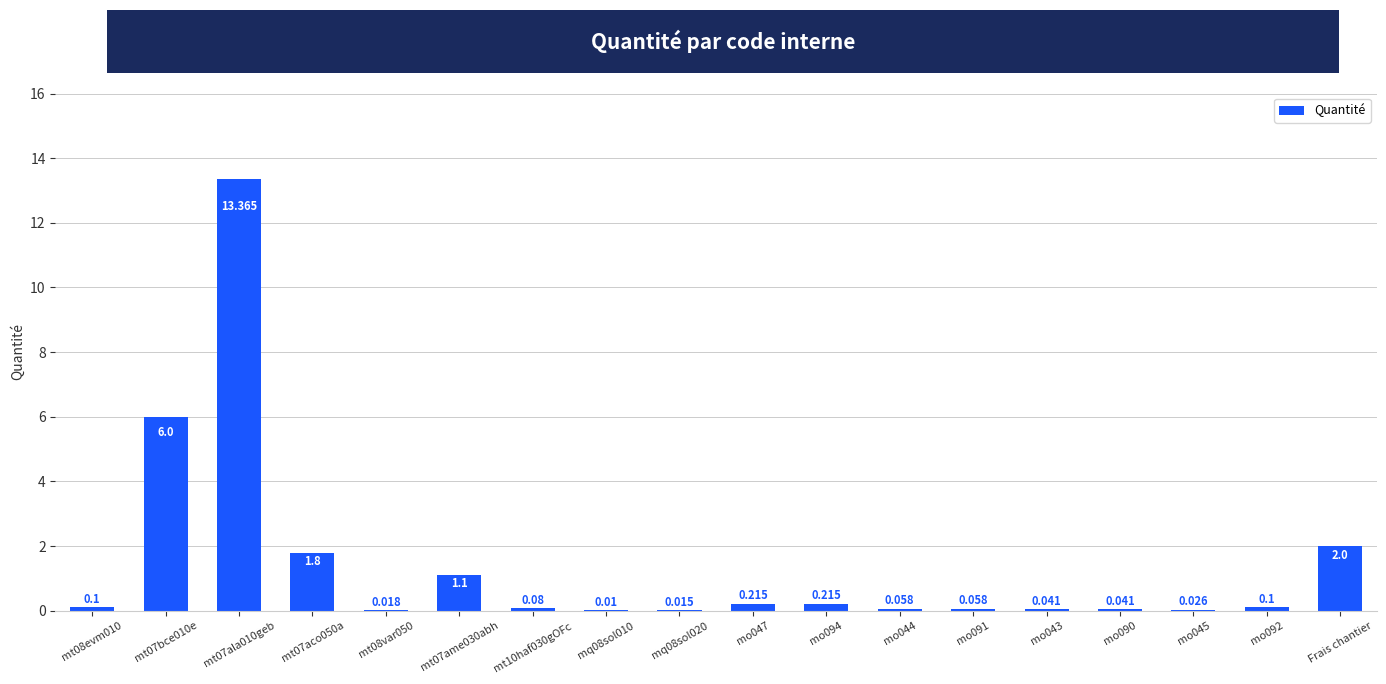

True or false: the data shows 0.0 at mo090.

False